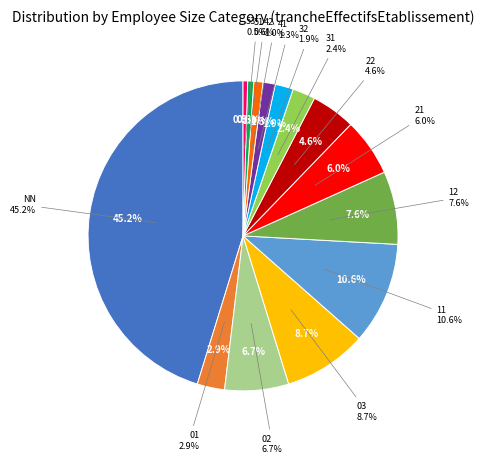

Approximately how many times larger is the value at 11 compared to 12?

1.4